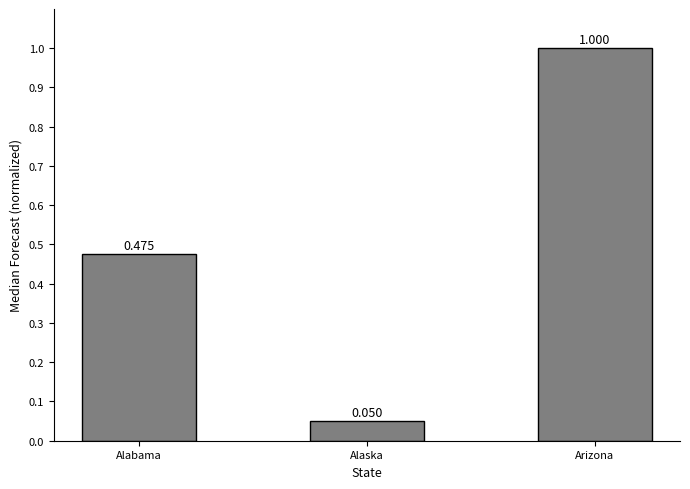

Are the bars horizontal?

No